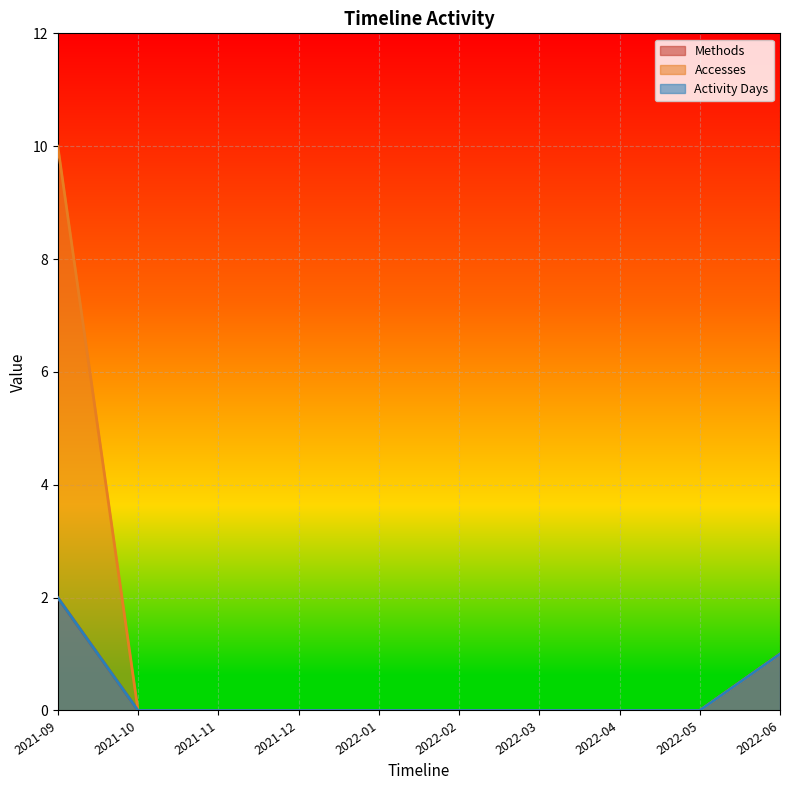

What is the difference between the second highest and second lowest values in the Accesses series?

1